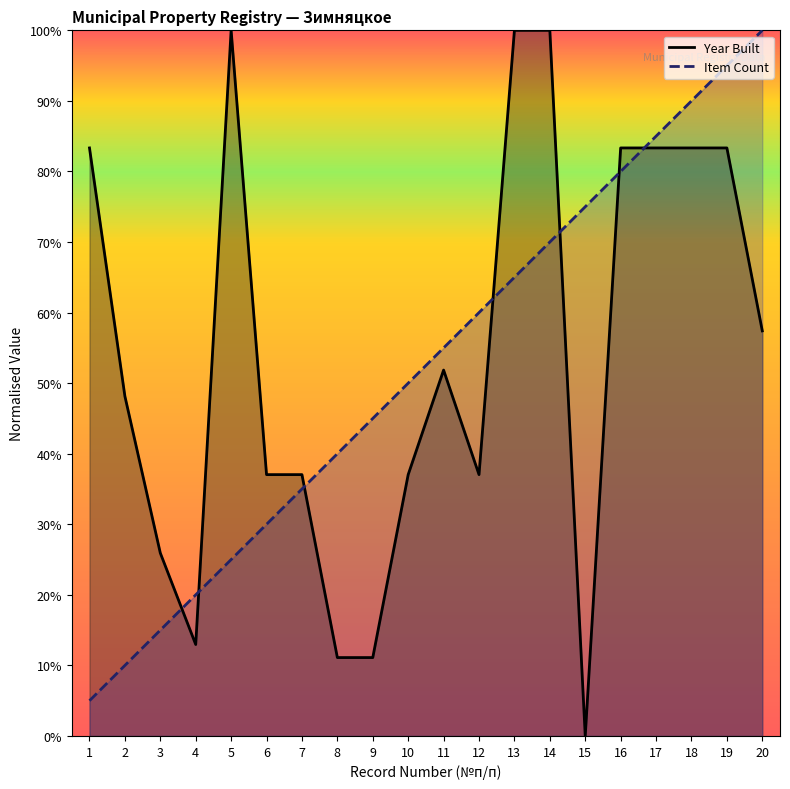

The Item Count series shows 70.0 at 14. True or false?

True